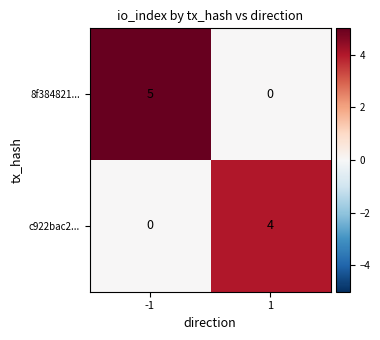

True or false: c922bac2... has a value of 3 at -1.

False